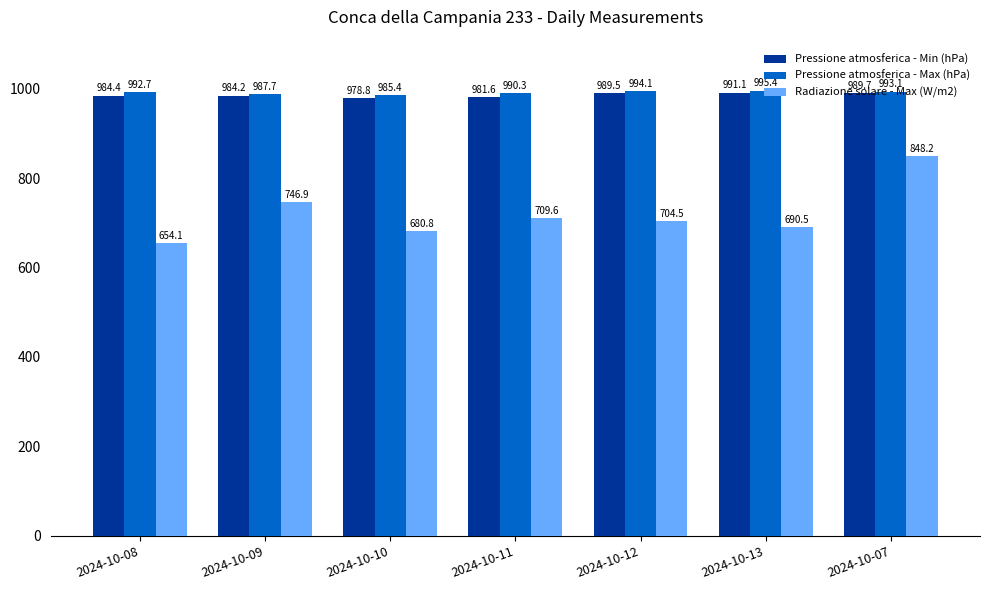

At 2024-10-07, list the series in order from smallest to largest.

Radiazione solare - Max (W/m2), Pressione atmosferica - Min (hPa), Pressione atmosferica - Max (hPa)